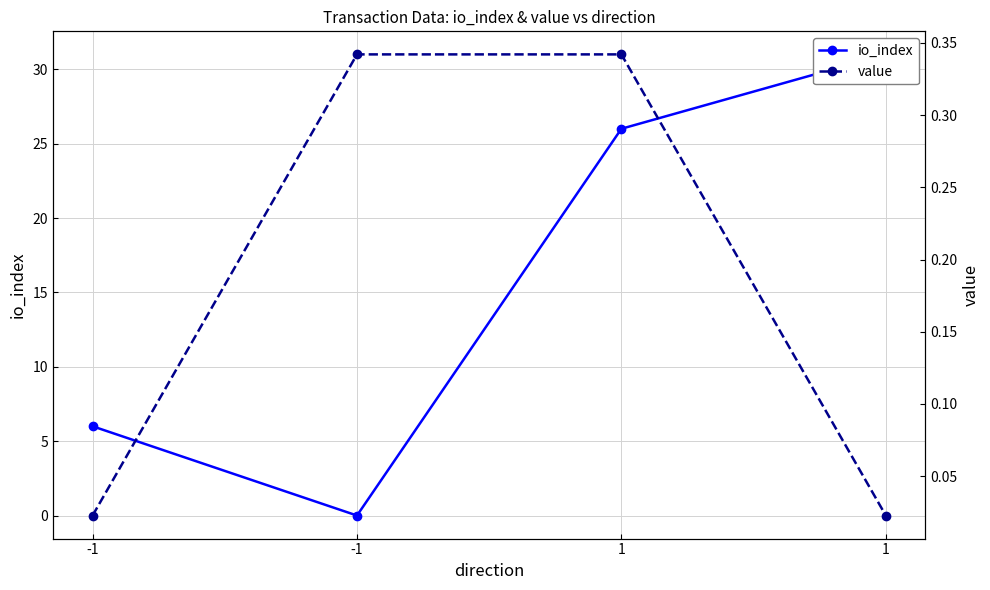

At how many categories does at least one series exceed 11?

2